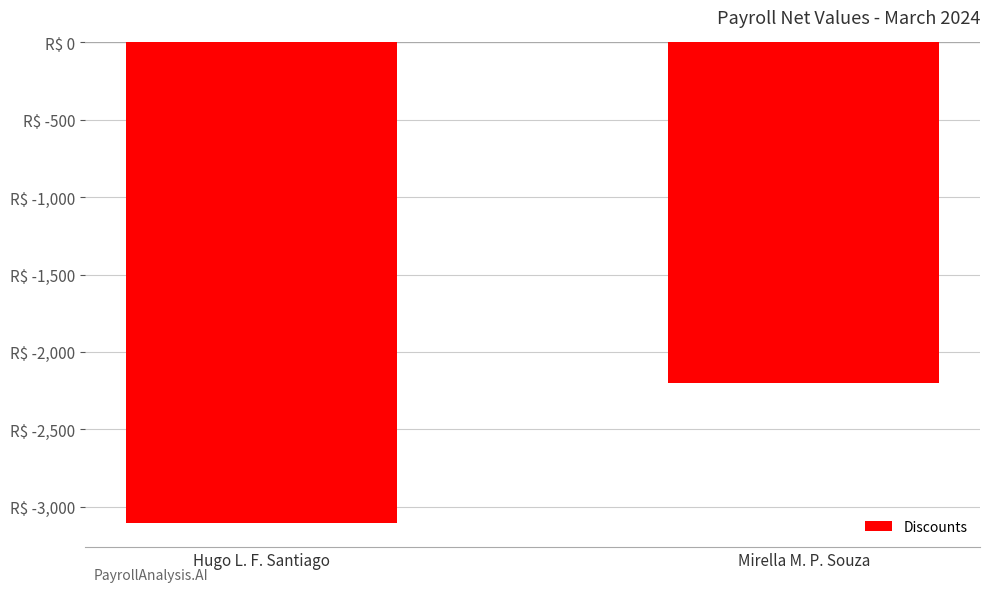

Which category has the highest value across all series?

Mirella M. P. Souza